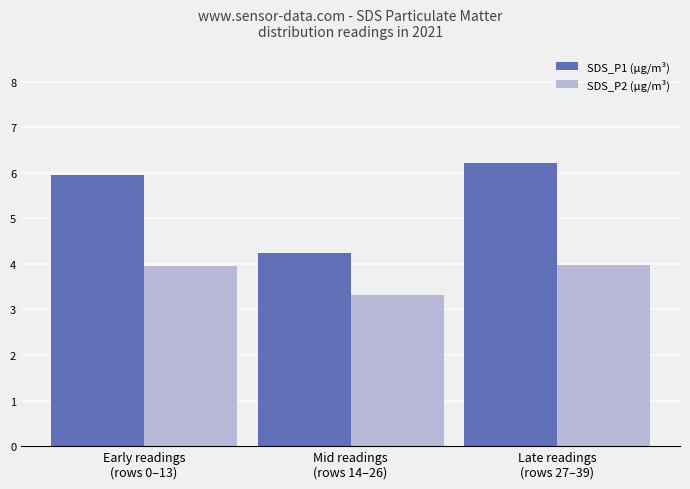

What is the label of the 2nd bar from the right?

Mid readings
(rows 14–26)